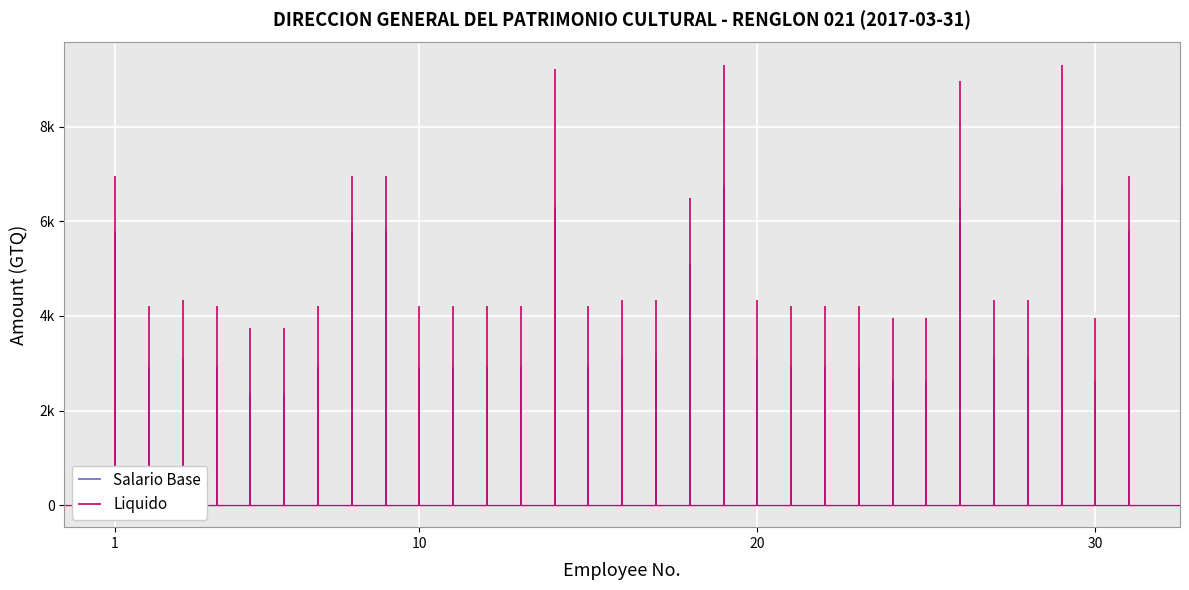

What is the difference between the maximum and minimum values in the Salario Base series?

5787.0